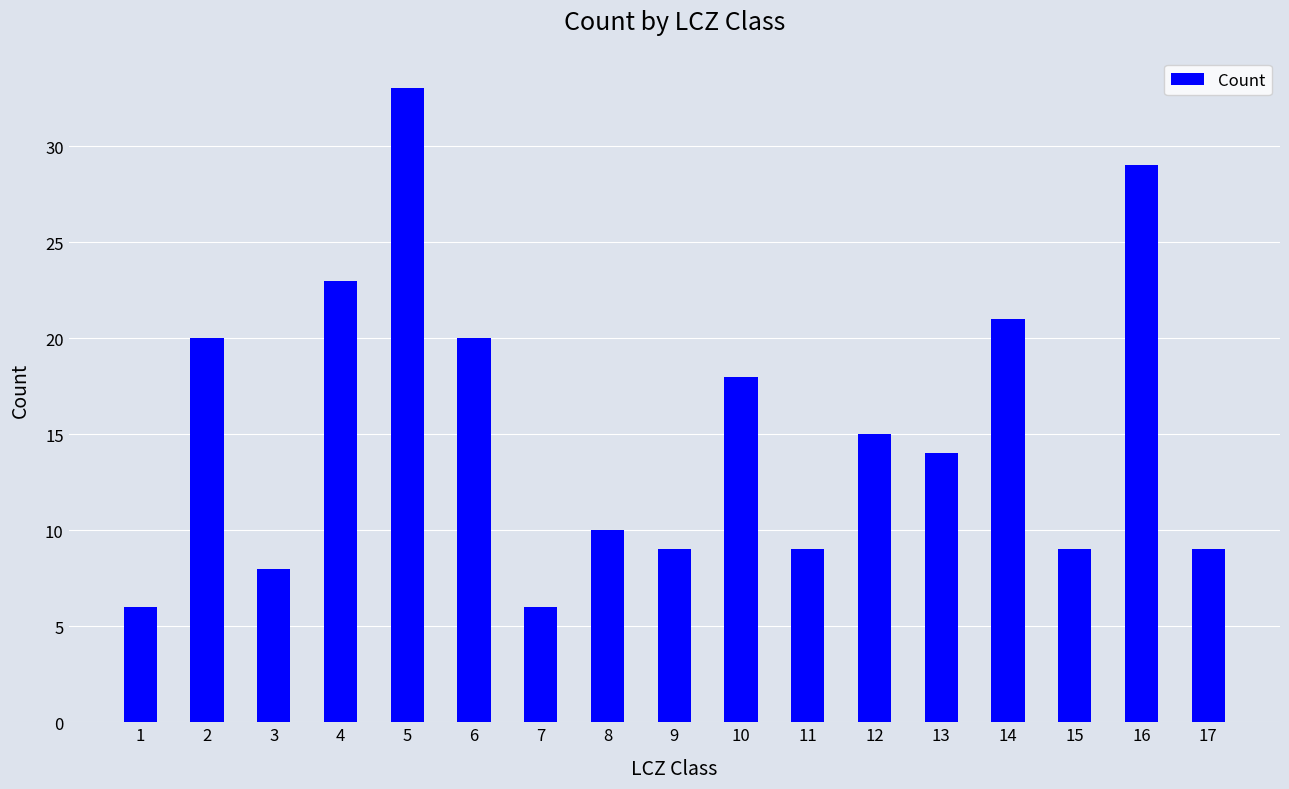

What value does the data have at 1, to the nearest 10?

10